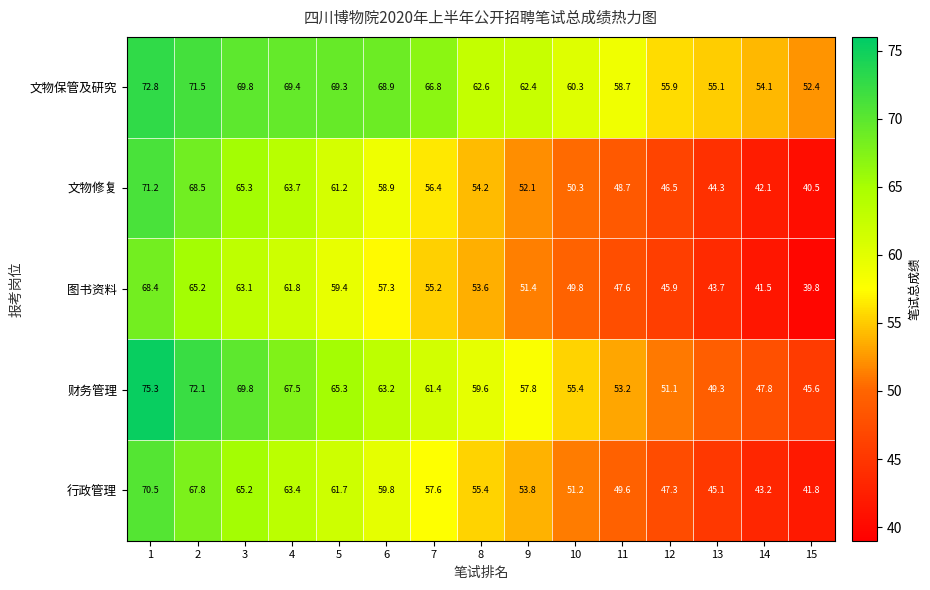

What is the approximate value of 财务管理 at 11?

53.2